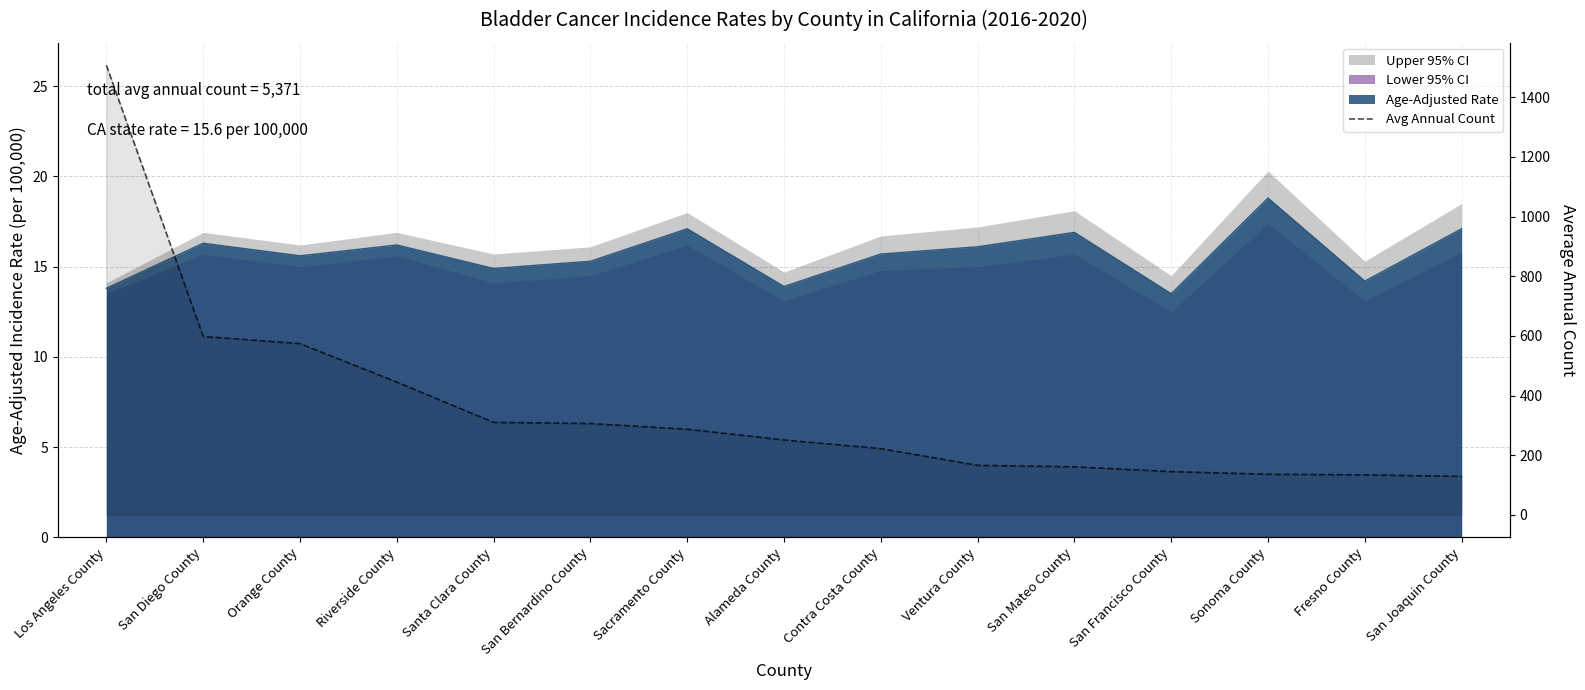

Reading left to right, list all the values displayed in this chart.

1507	598	574	445	310	306	287	251	222	166	161	145	136	134	129